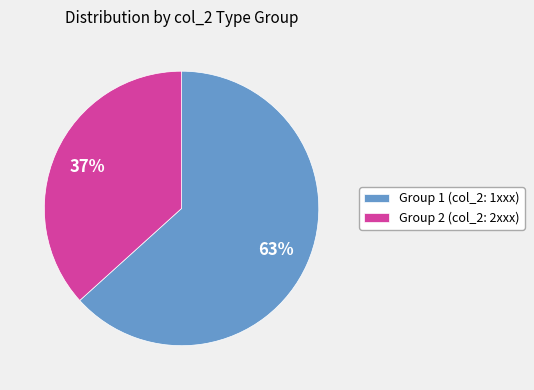

Which slice is the largest?

Group 1 (col_2: 1xxx)